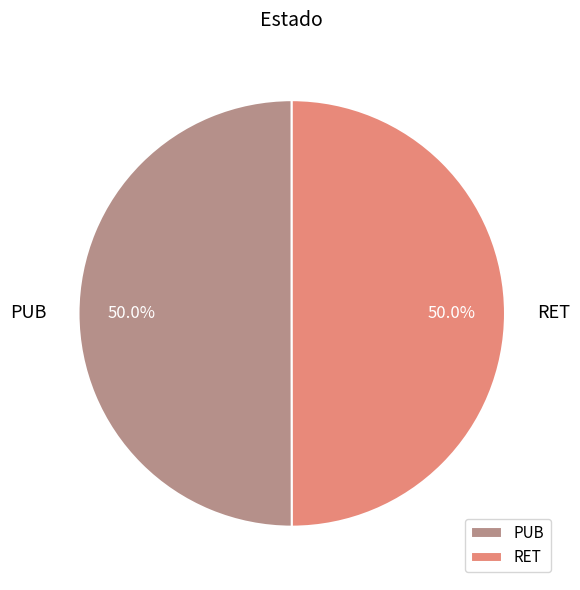

What is the ratio of the value at RET to the value at PUB?

1.0